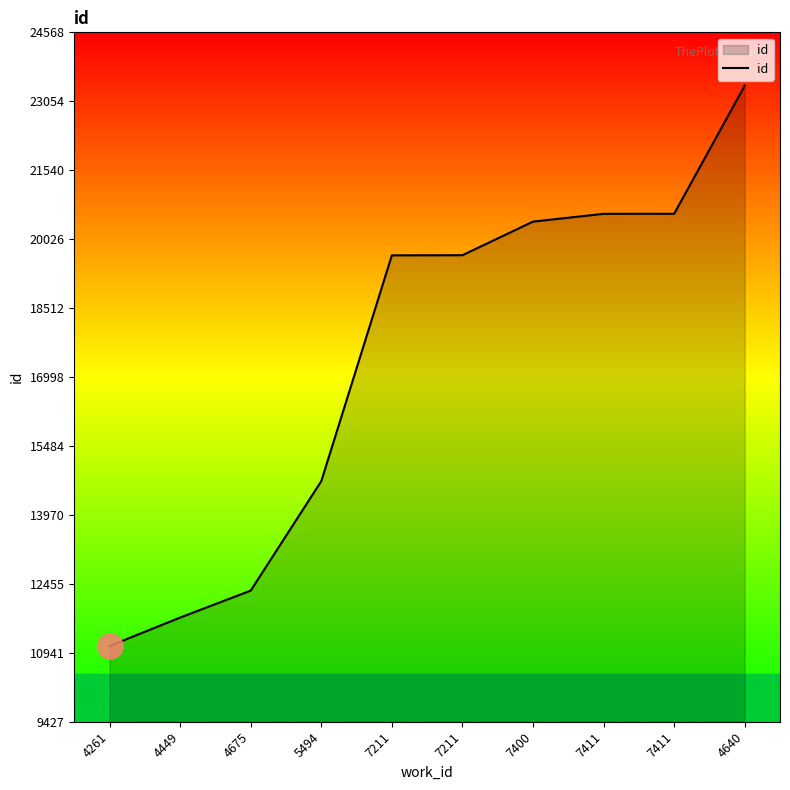

Does the chart display data point markers on the line(s)?

No